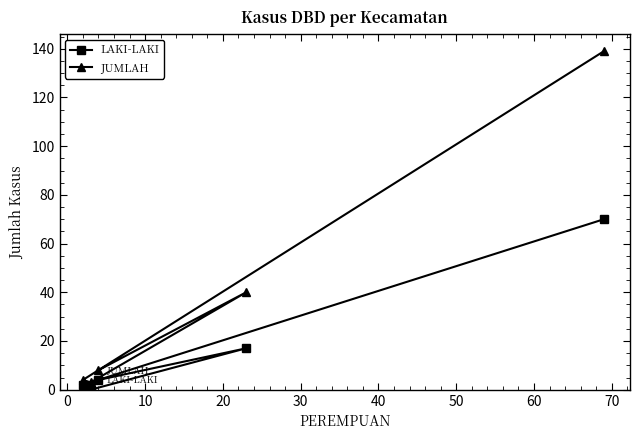

How many data points in LAKI-LAKI are above 4?

2